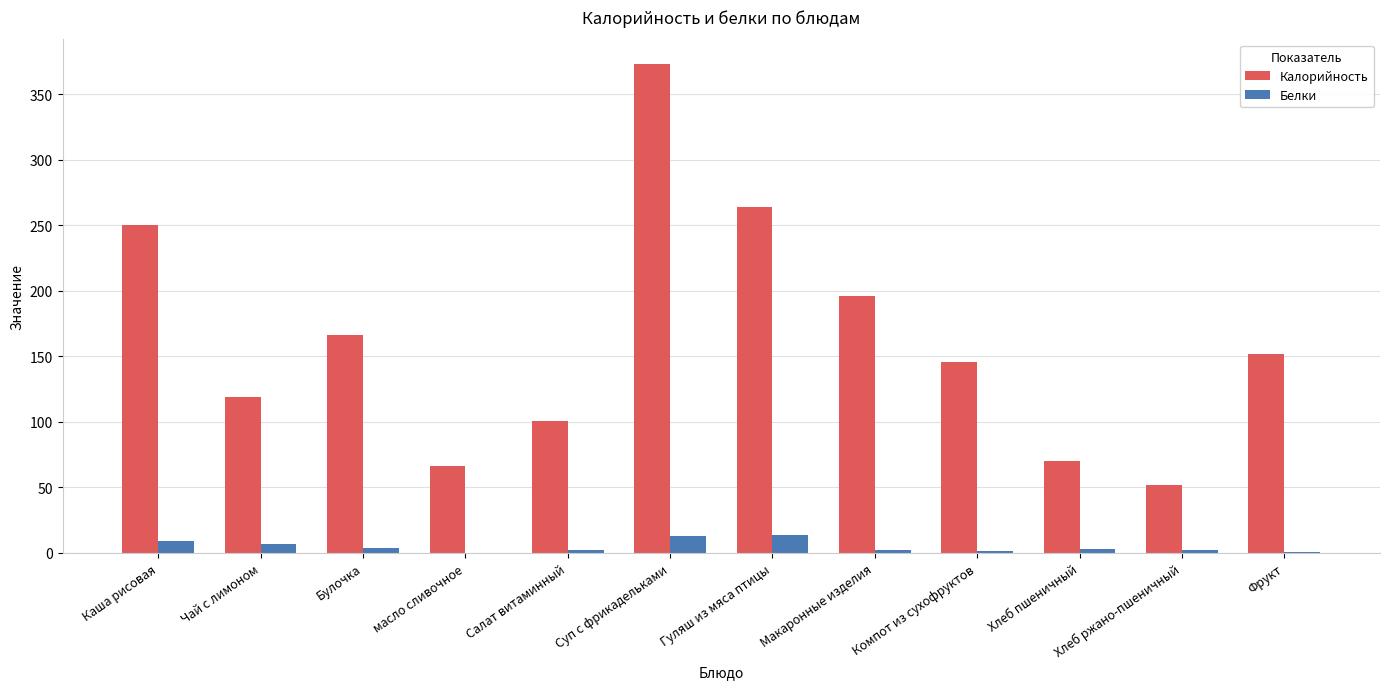

Between Чай с лимоном and Хлеб пшеничный, which series saw the biggest shift?

Калорийность